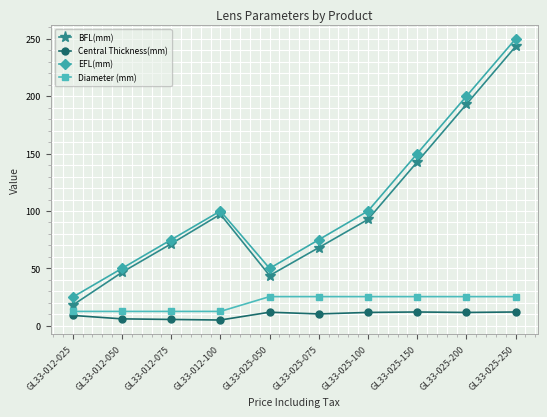

Which series changed the most between GL33-012-025 and GL33-025-100?

EFL(mm)